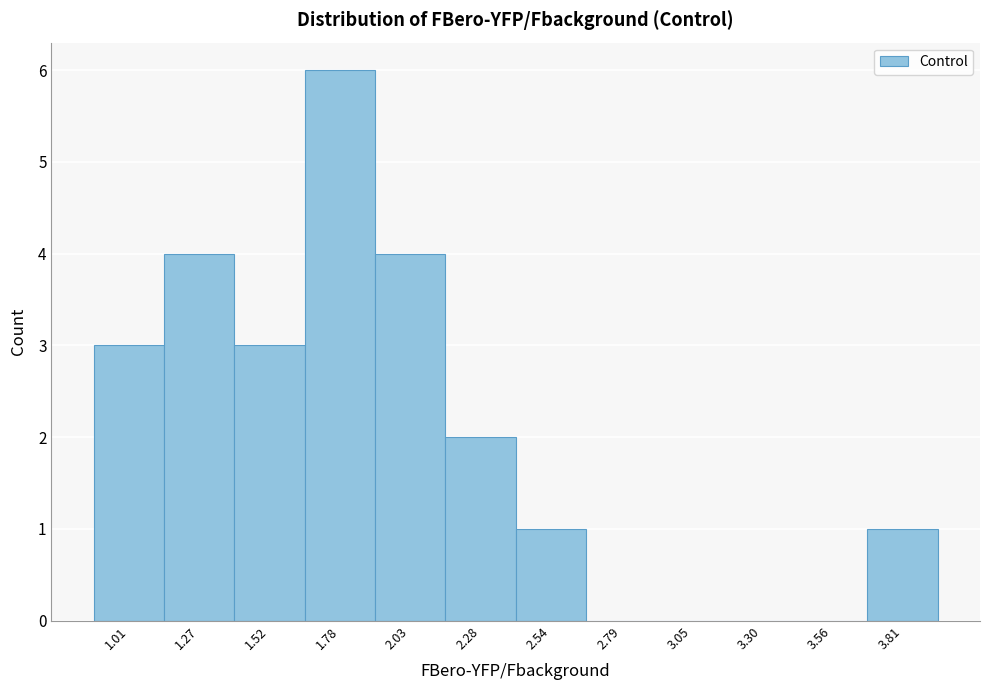

Reading left to right, what are all the values shown in this chart?

1.01=3	1.27=4	1.52=3	1.78=6	2.03=4	2.28=2	2.54=1	2.79=0	3.05=0	3.30=0	3.56=0	3.81=1